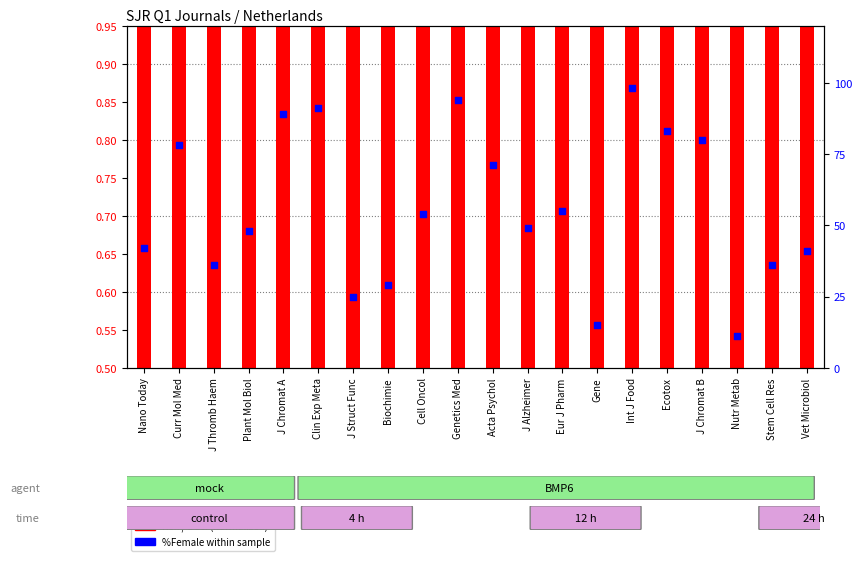

What is the total value across all series at J Alzheimer?

49.7